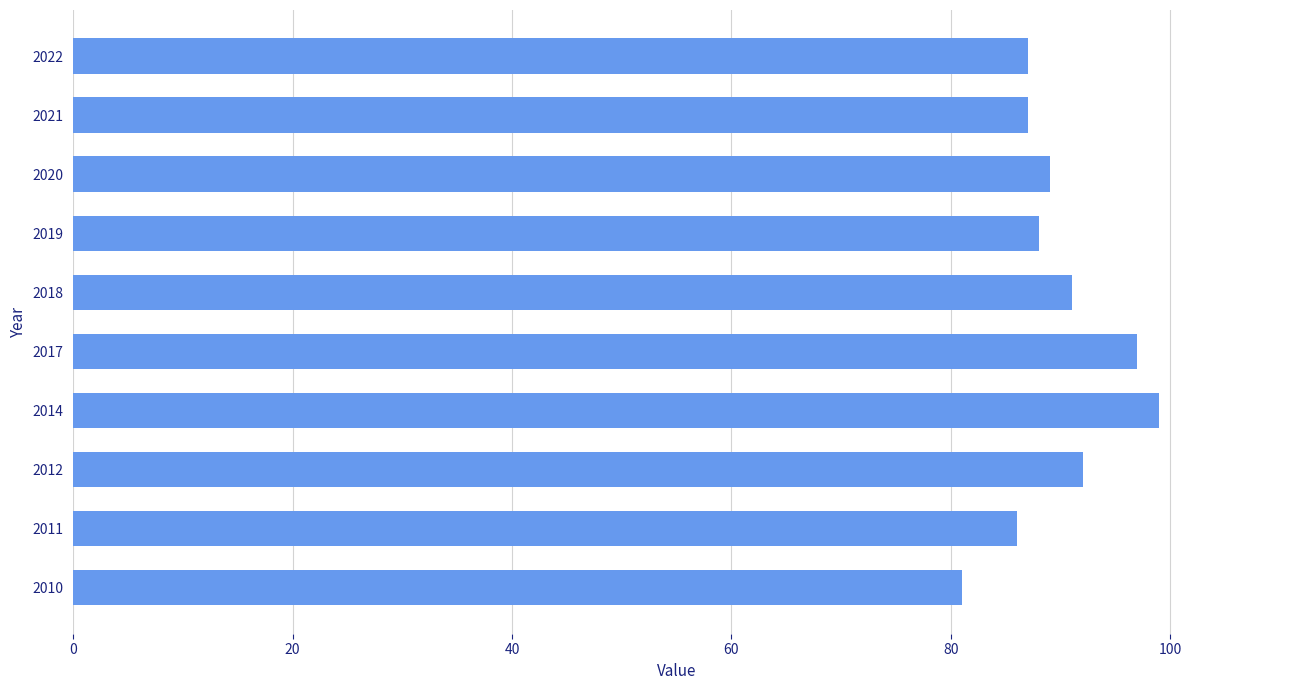

The value at 2017 is 153. True or false?

False